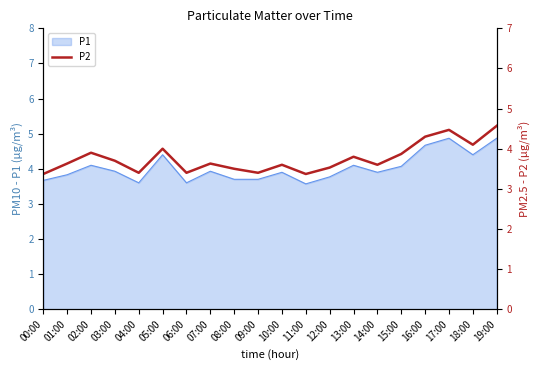

What is the approximate value at 06:00?

3.4